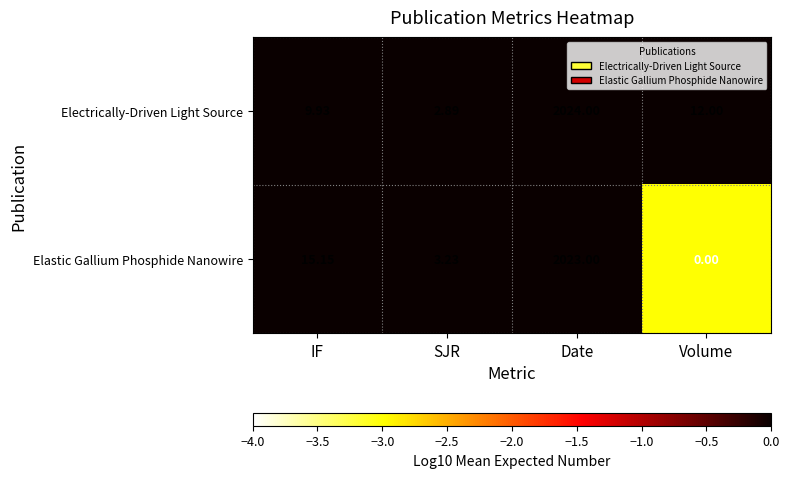

What is the total value across all series at IF?

25.1